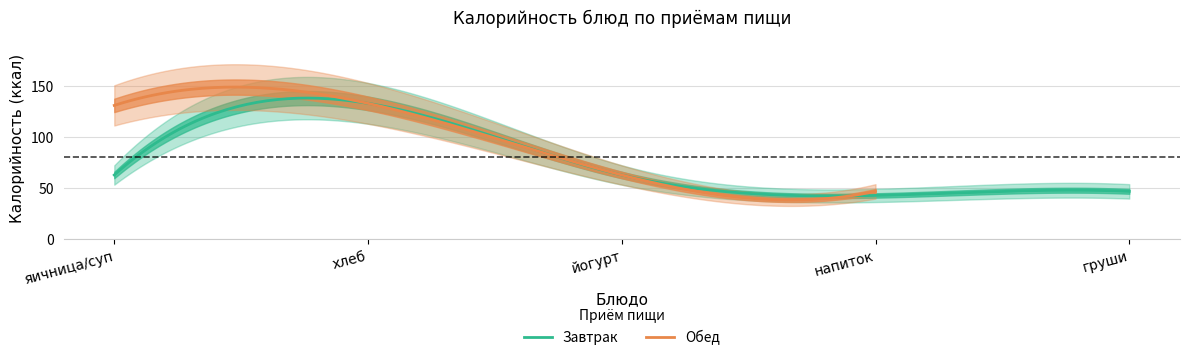

What is the maximum value for Завтрак?

138.2